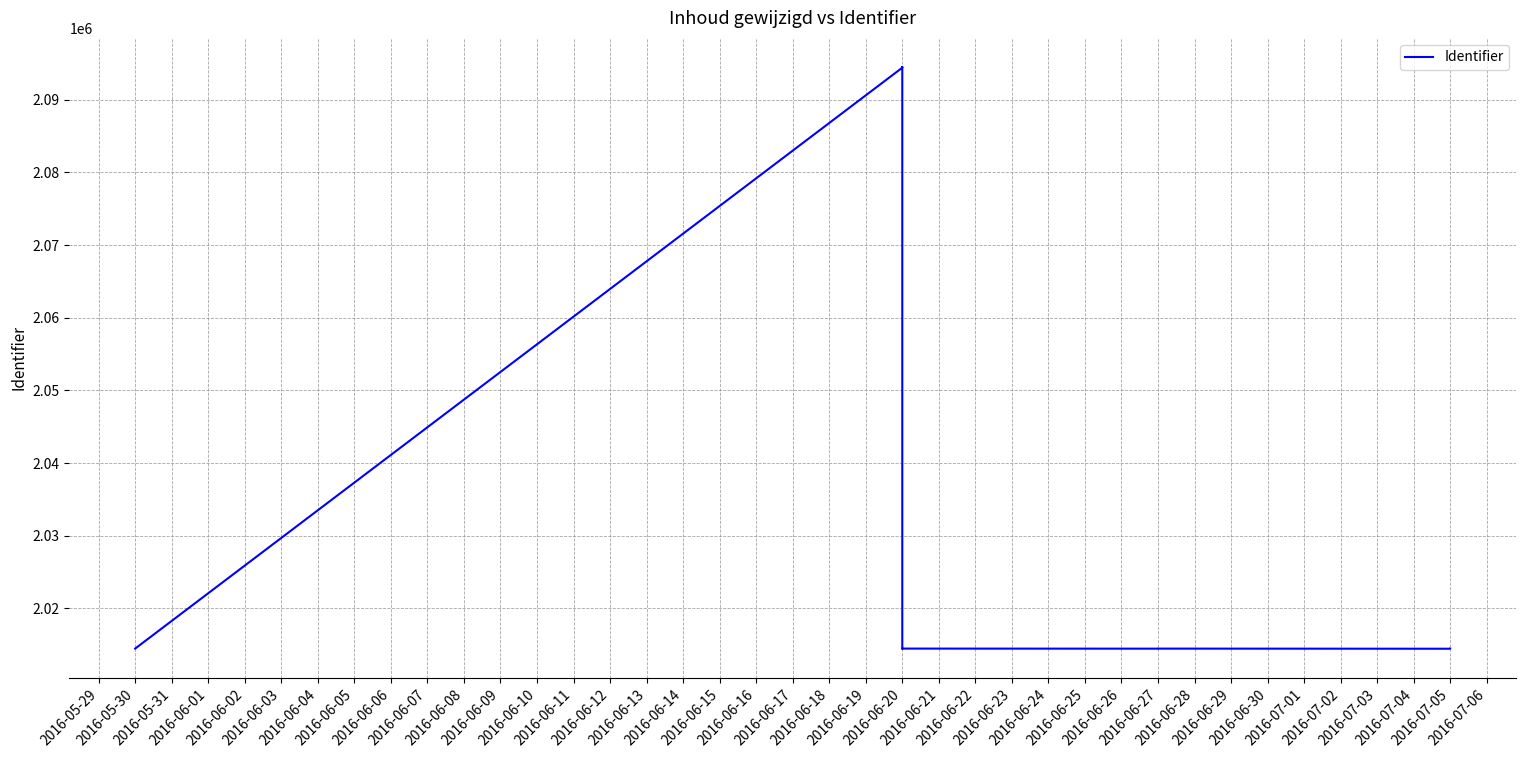

How many values exceed 2014455?

6